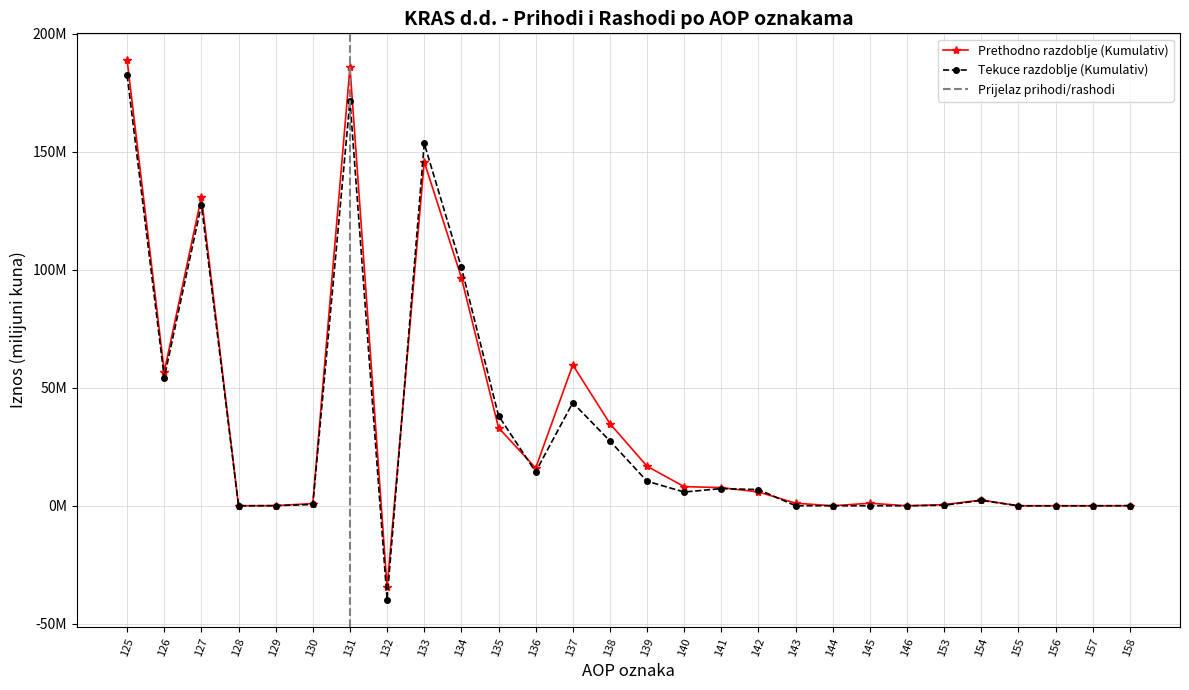

What is the average value of the Prethodno razdoblje (Kumulativ) series?

34.2